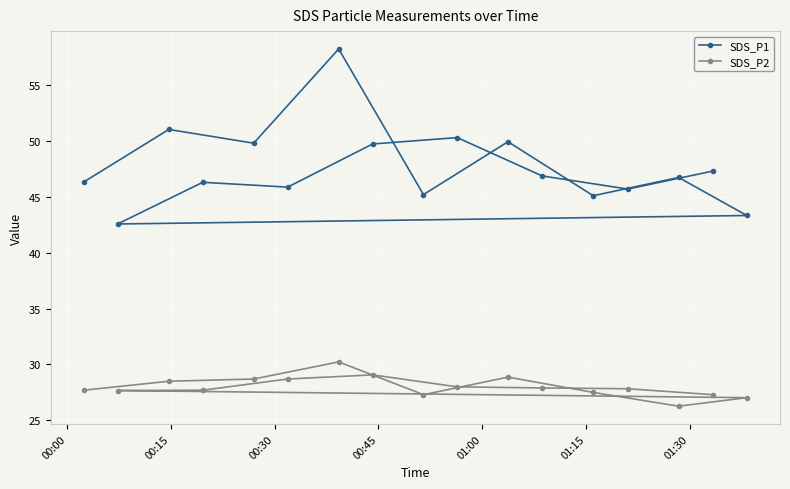

Which series has the largest range (max minus min)?

SDS_P1